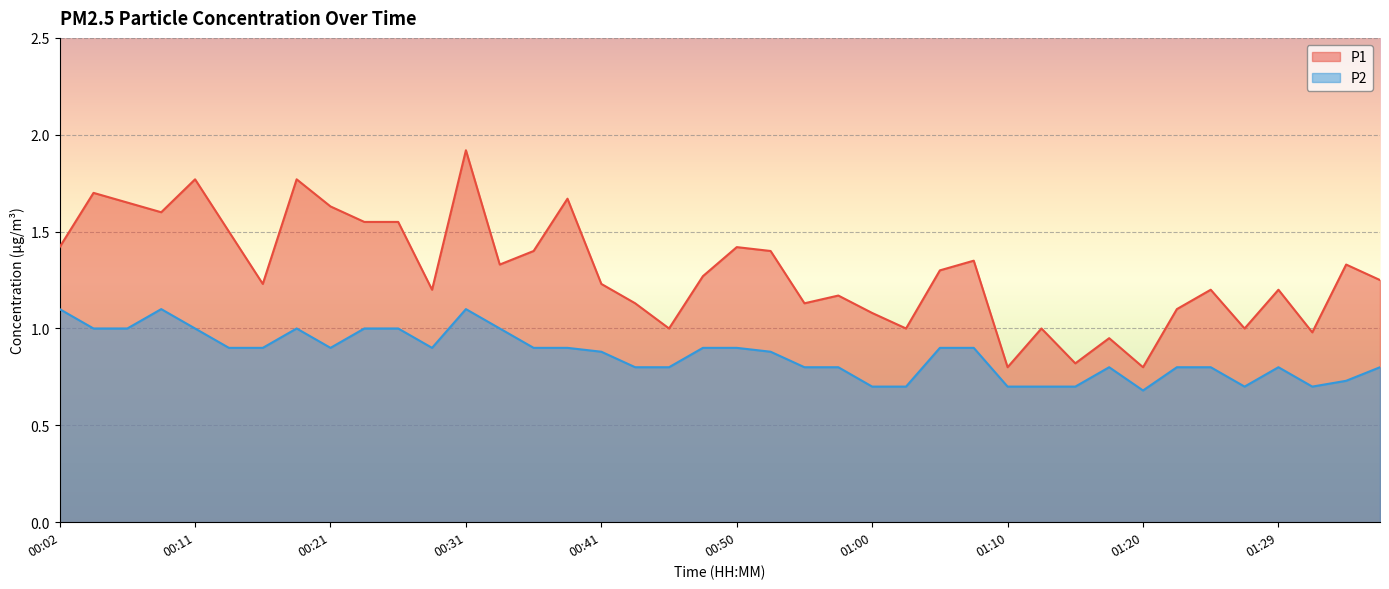

How many P2 values are between 0 and 1?

37